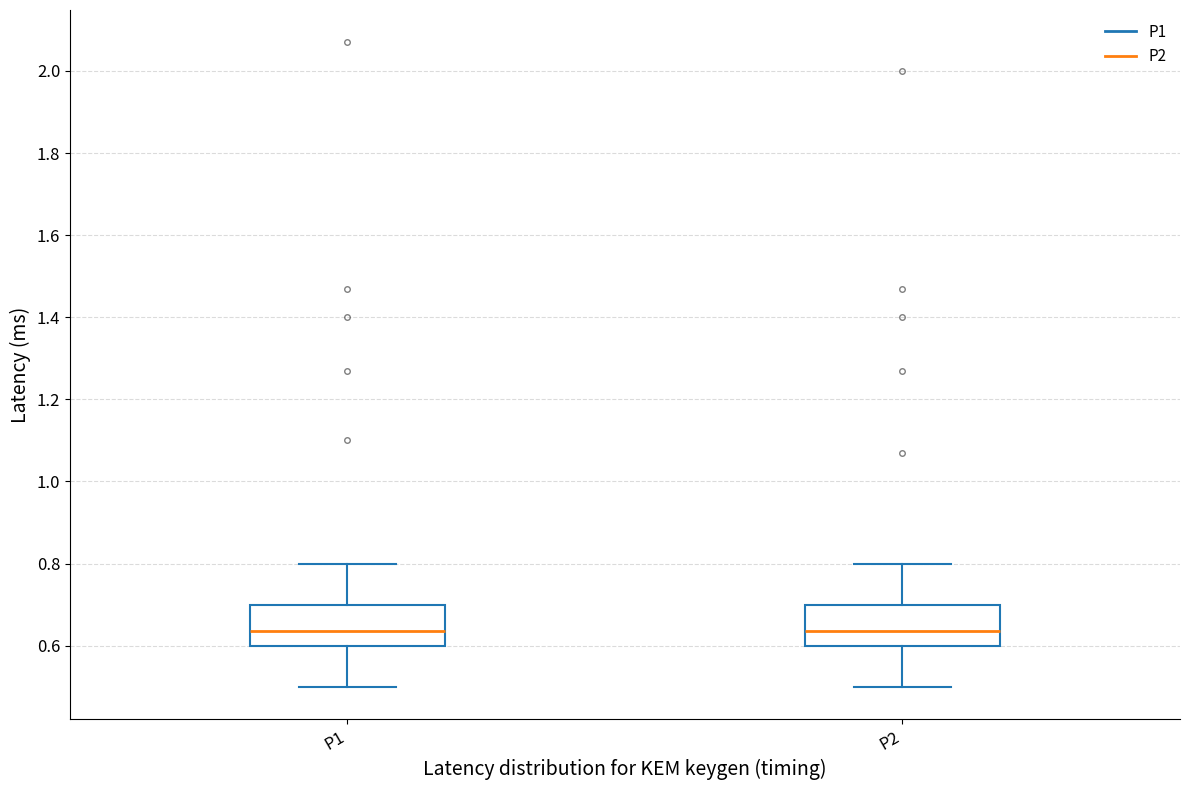

Where does the lower whisker of the box for P2 end on the y-axis? The values are not printed on the chart, so give them approximately, as read against the axis.

0.50